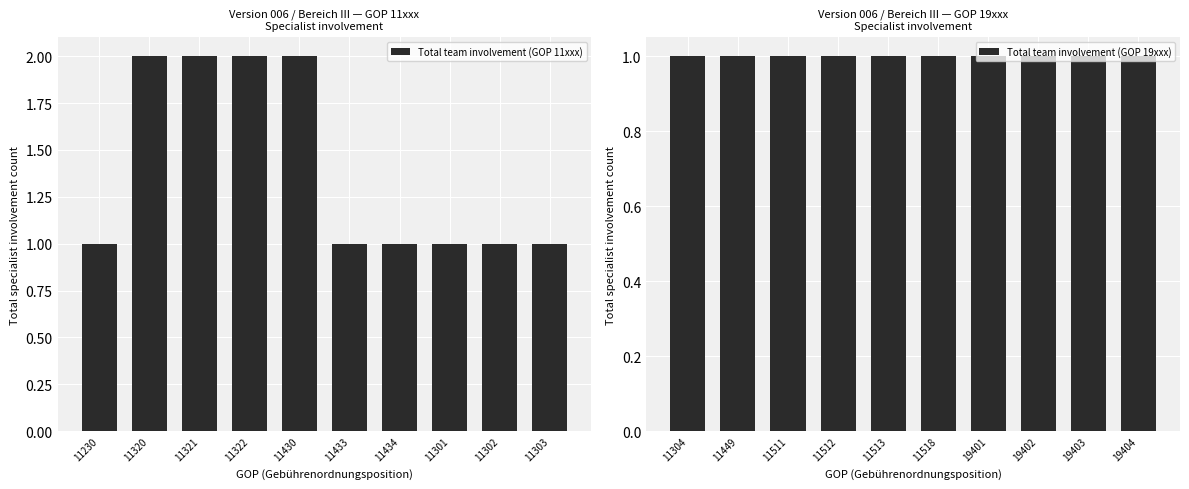

Is it true that Total team involvement (GOP 11xxx) equals 1 at 11433?

True